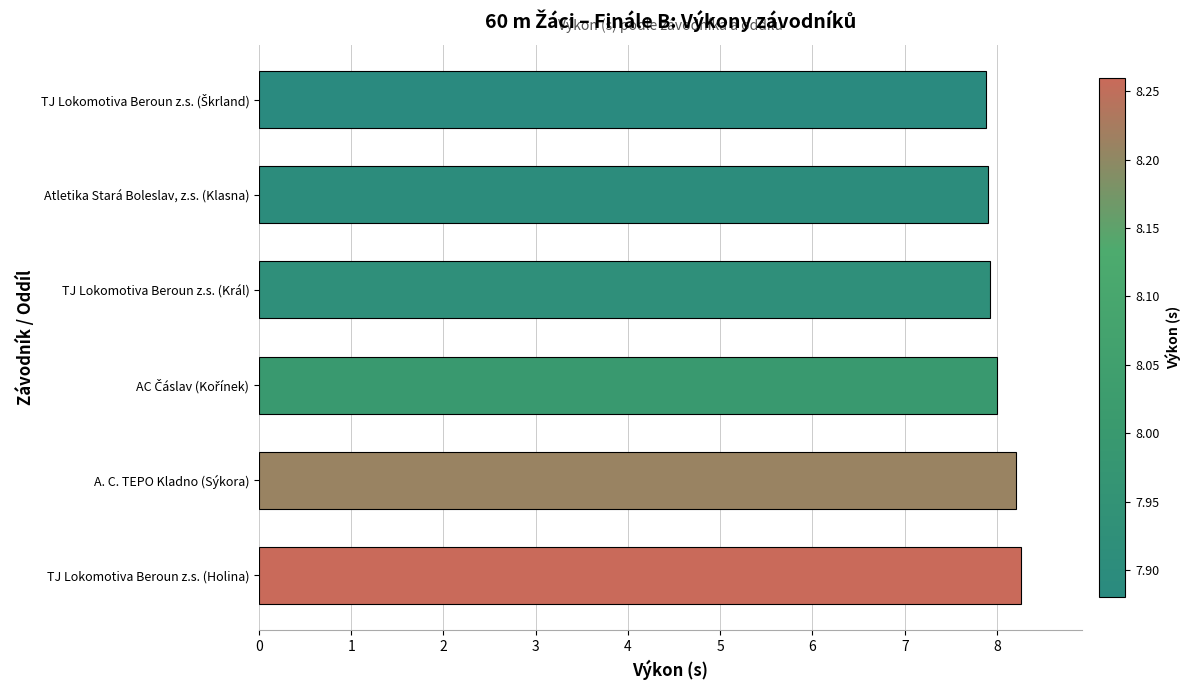

What is the label of the 5th bar from the bottom?

Atletika Stará Boleslav, z.s. (Klasna)